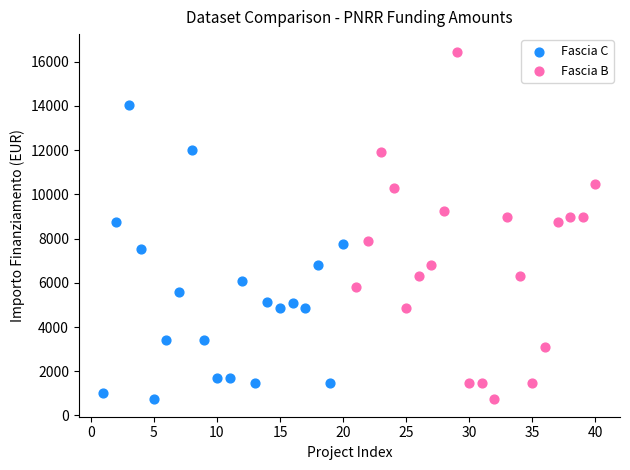

What are all the series names shown in the legend?

Fascia C, Fascia B